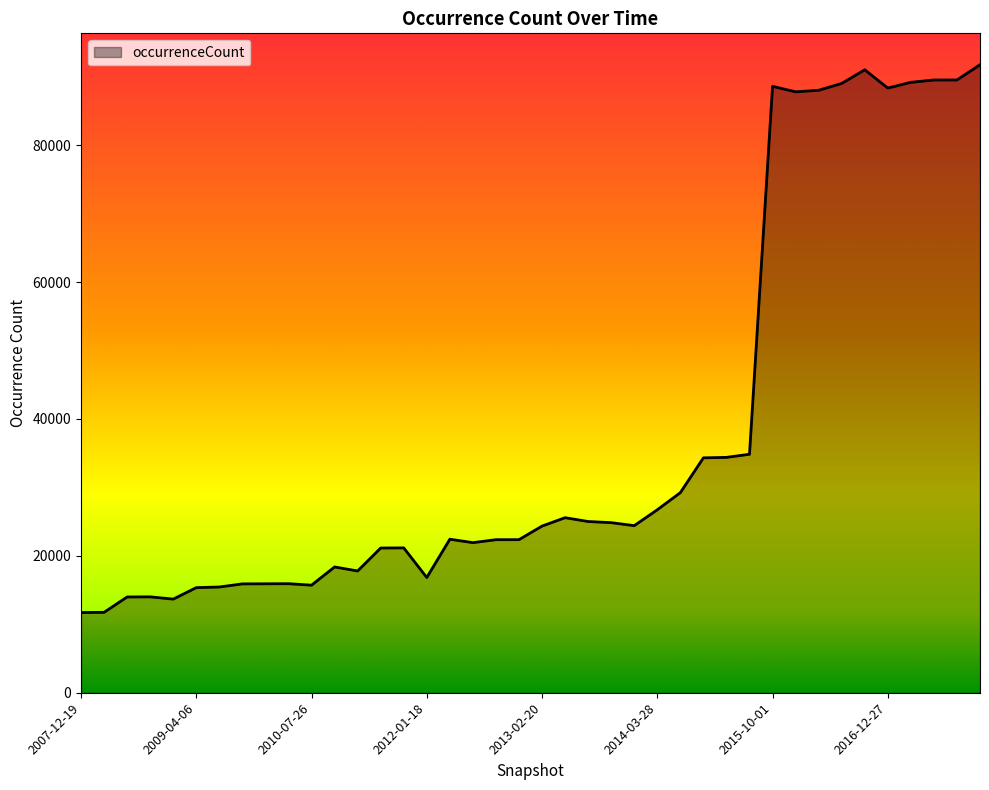

What is the difference between the second highest and second lowest values?

79279